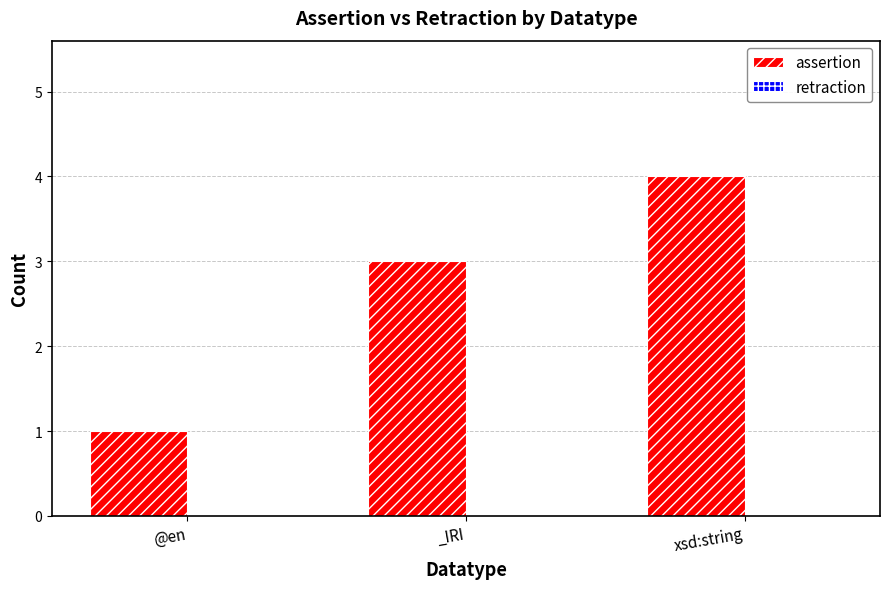

True or false: the data shows 2 at _IRI.

False